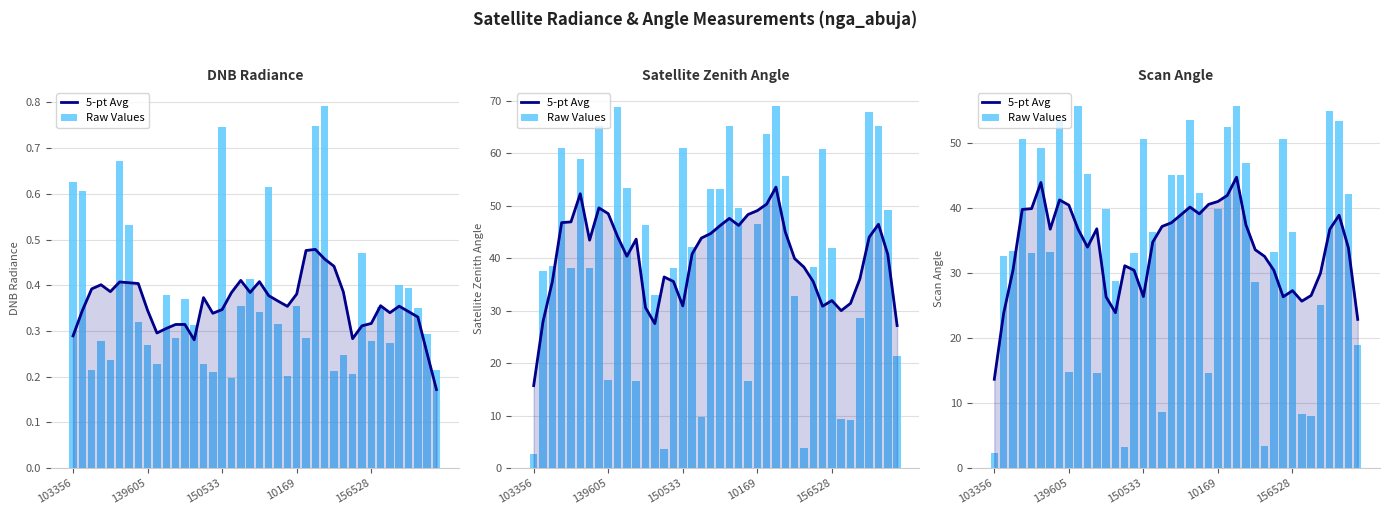

True or false: 5-pt Avg has a value of 63.0 at 22.

False